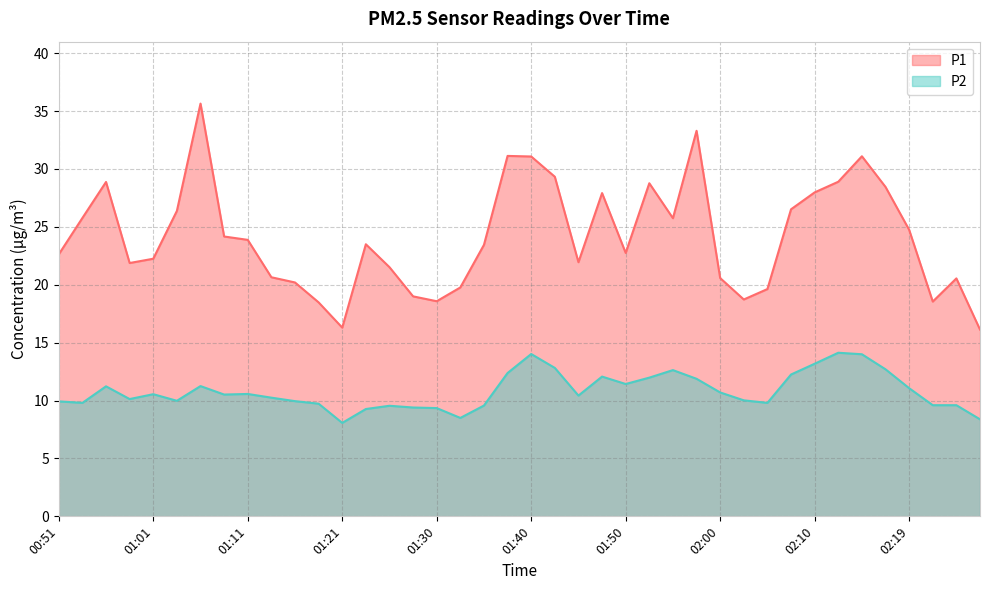

What is the approximate value of P1 at 02:07?

26.5